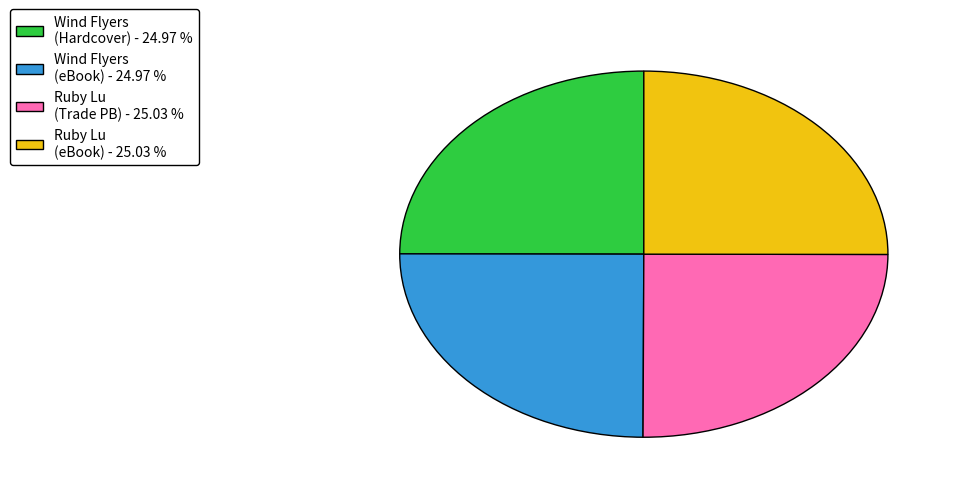

Approximately how many times larger is the value at Wind Flyers (Hardcover) - 24.97 % compared to Wind Flyers (eBook) - 24.97 %?

1.0